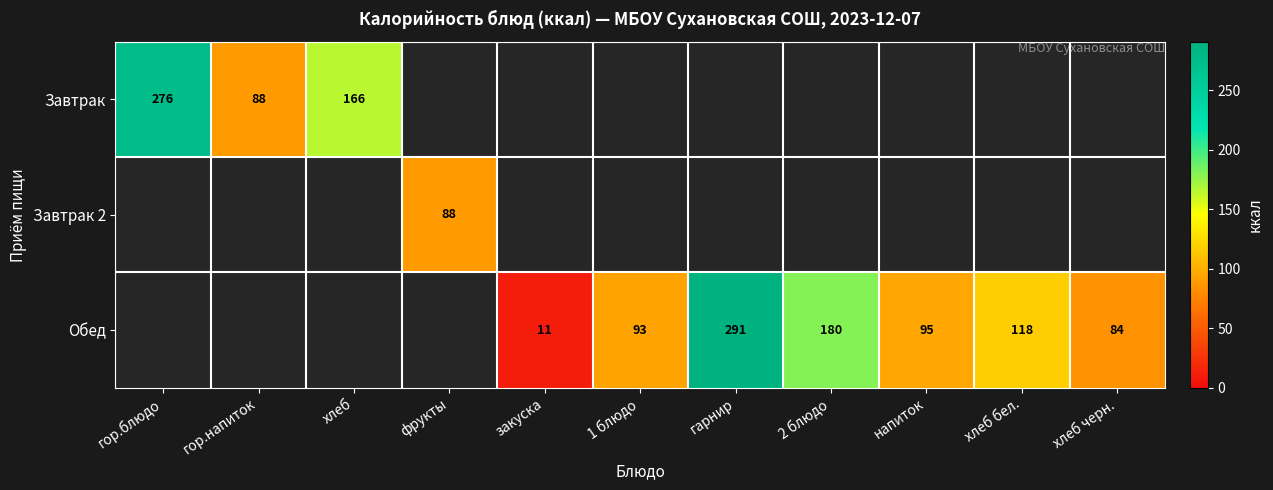

Is the value of Завтрак at гор.напиток greater than the value of Обед at гарнир?

No